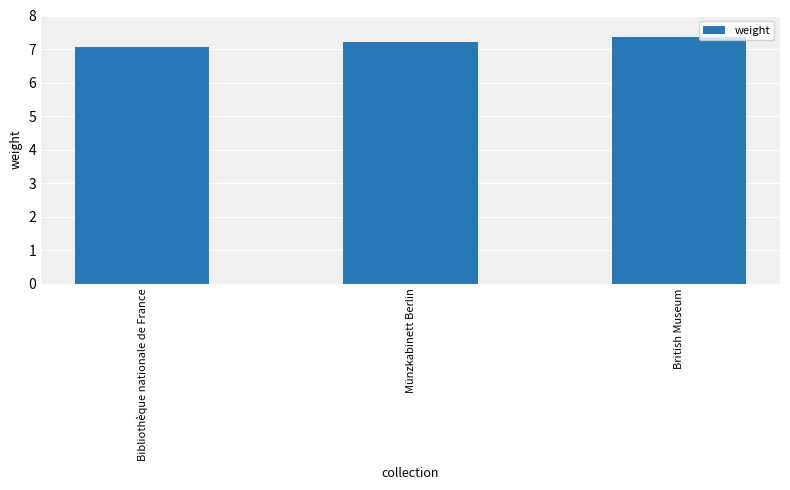

Does the chart contain stacked bars?

No